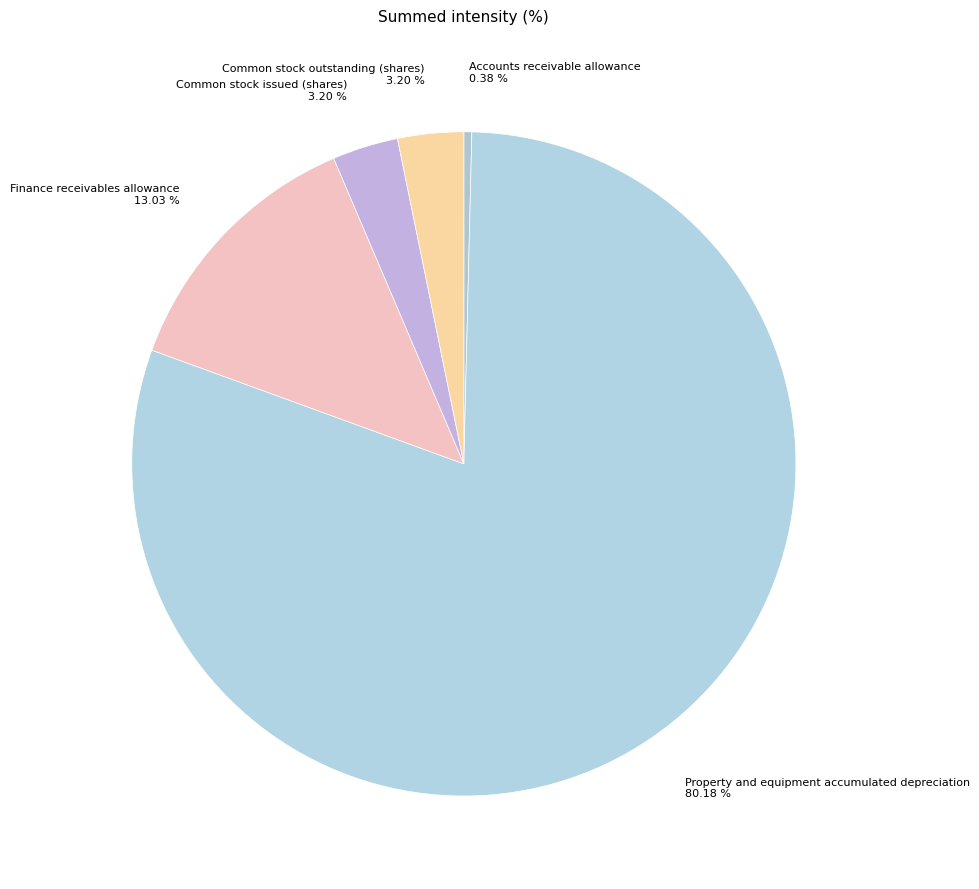

To the nearest percent, what percentage of the pie is Common stock issued (shares)?

3%